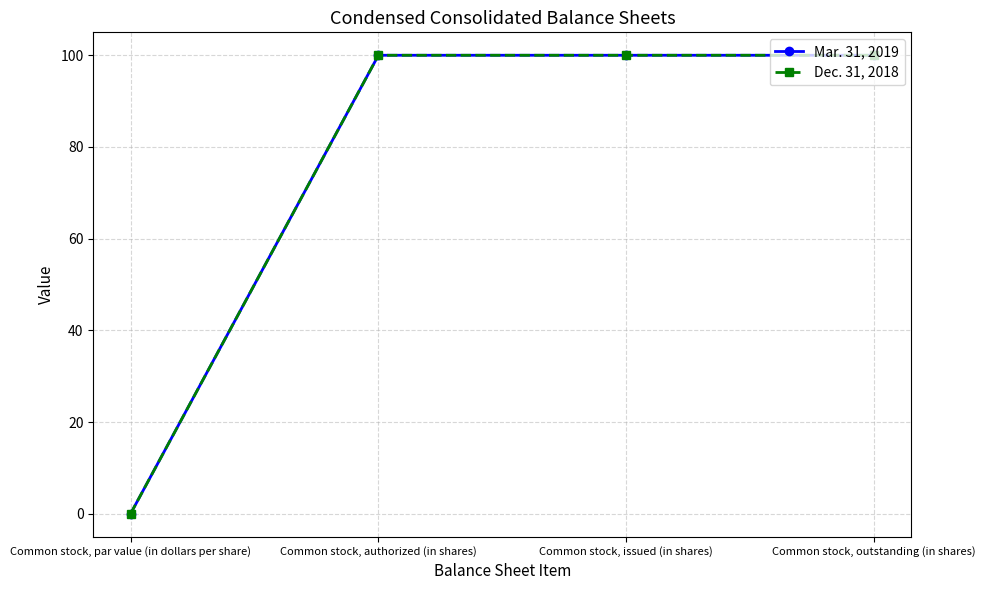

Is this an area chart (filled region under the line)?

No